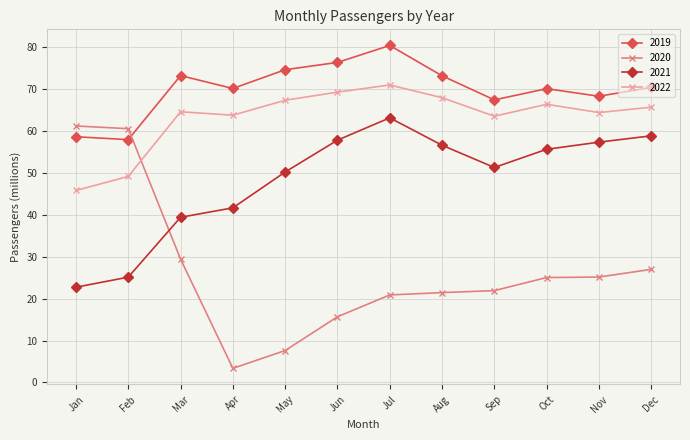

Is this an area chart (filled region under the line)?

No